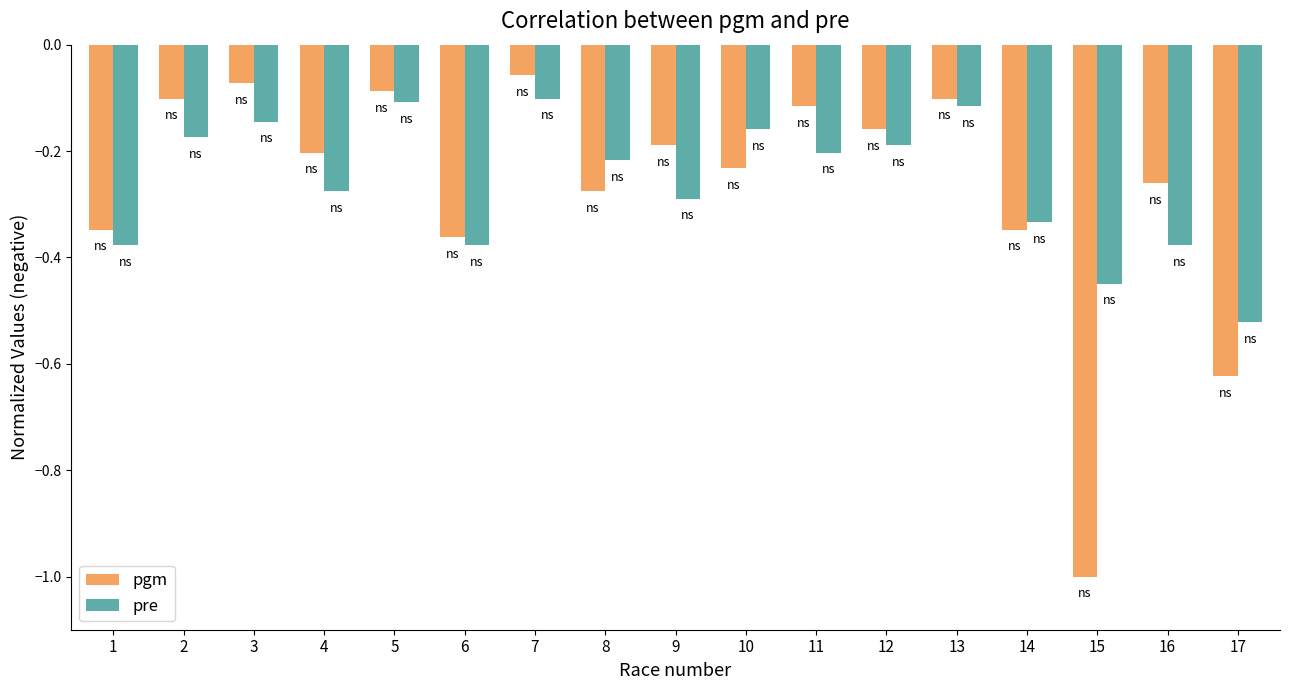

What is the smallest value displayed?

-1.0